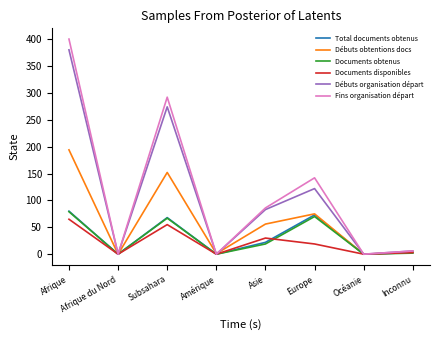

What is the highest value of the Débuts organisation départ series?

380